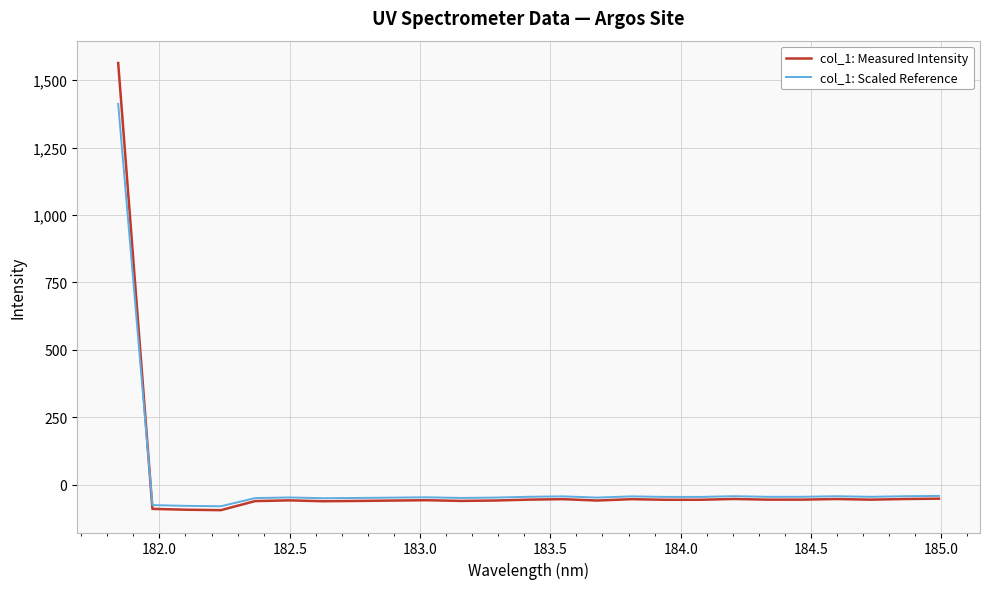

List the series in order of their peak value, highest first.

col_1: Measured Intensity, col_1: Scaled Reference